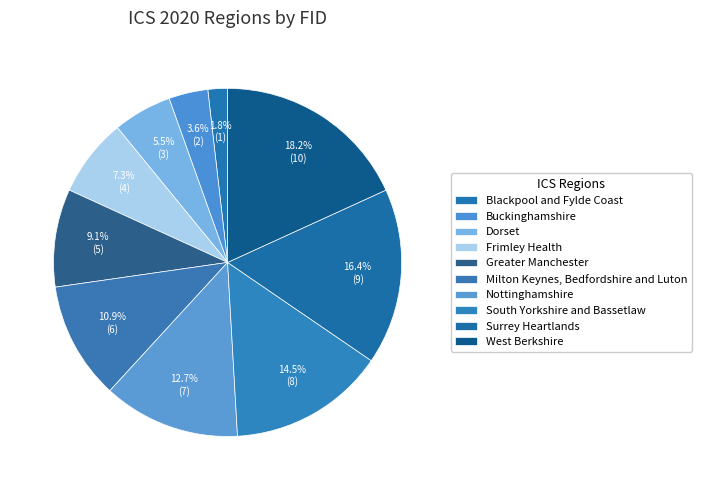

Is it true that Milton Keynes, Bedfordshire and Luton is 4% of the pie?

False